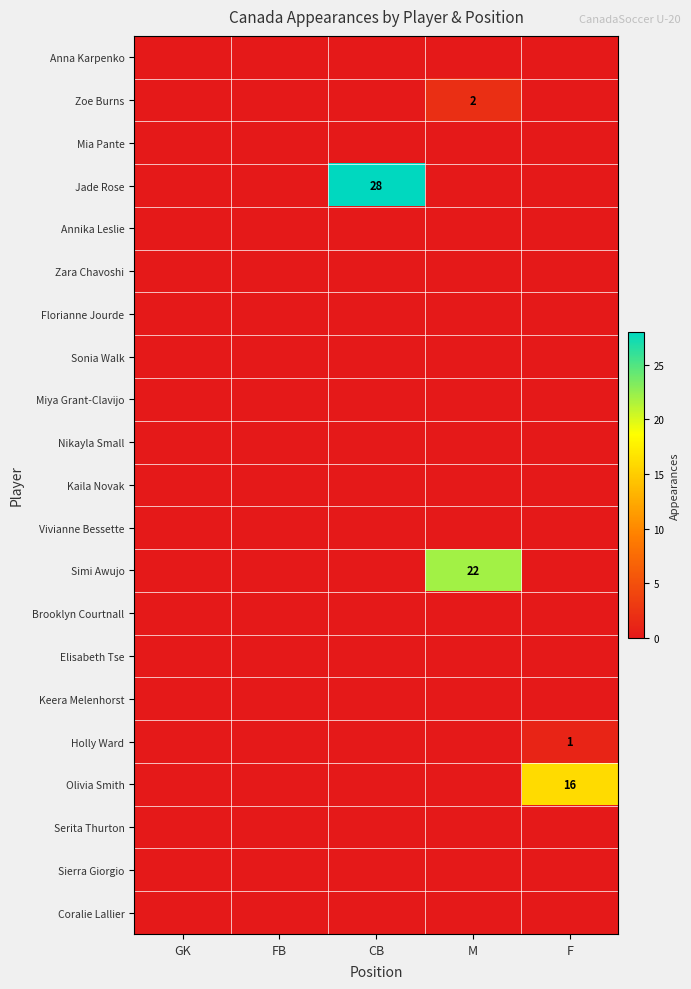

Is it true that Olivia Smith equals 28 at F?

False